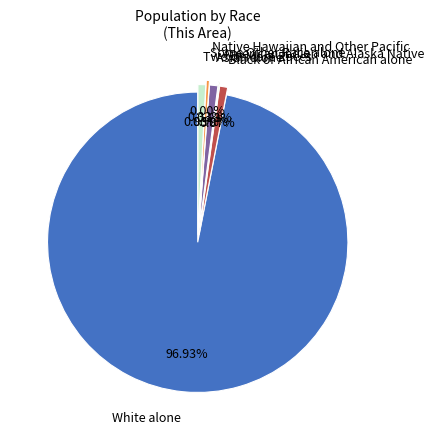

To the nearest percent, what is the difference between the largest and smallest slice percentages?

97%